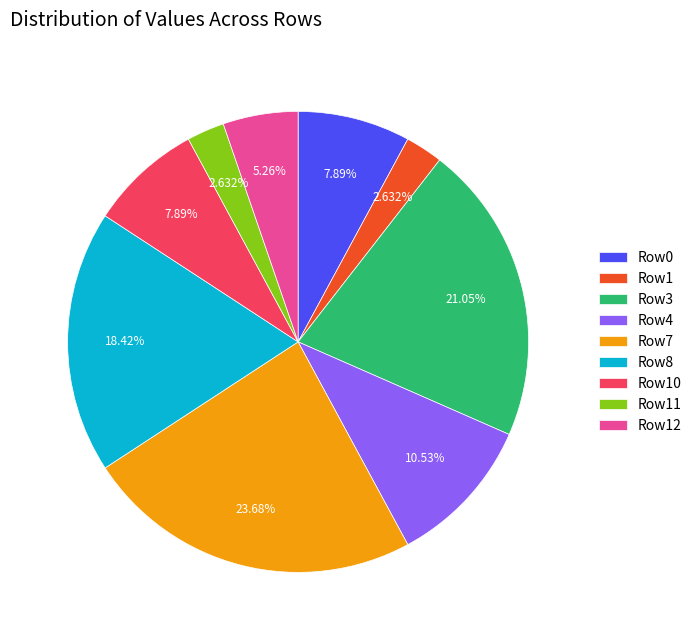

Which has a higher value, Row0 or Row4?

Row4